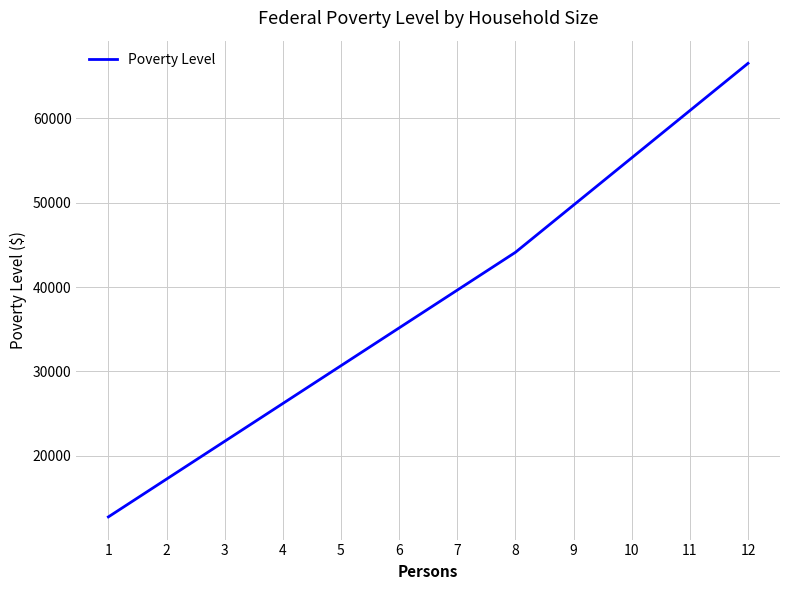

What is the approximate value at 5, to the nearest 50?

30700